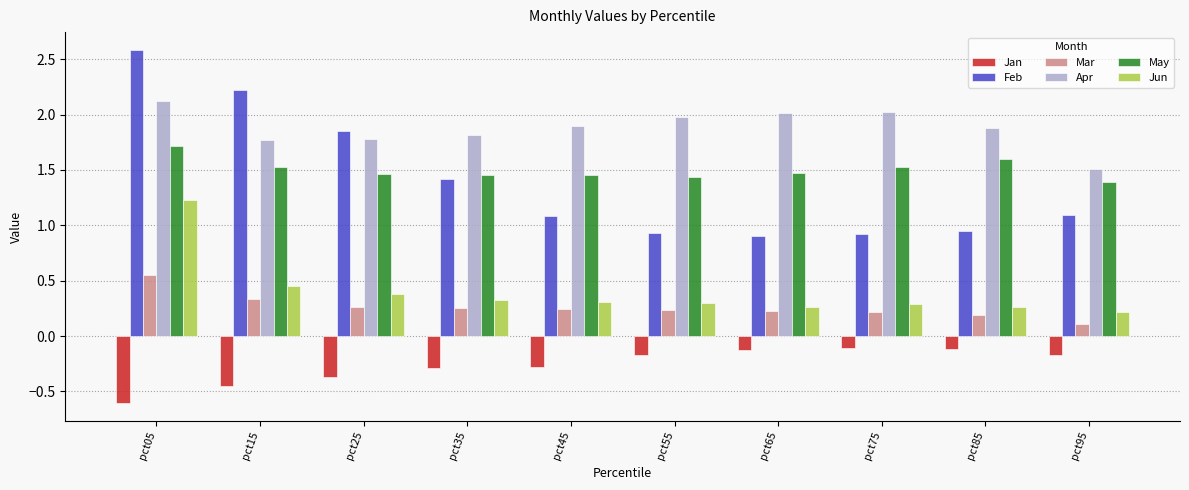

What is the maximum value for Jun?

1.2